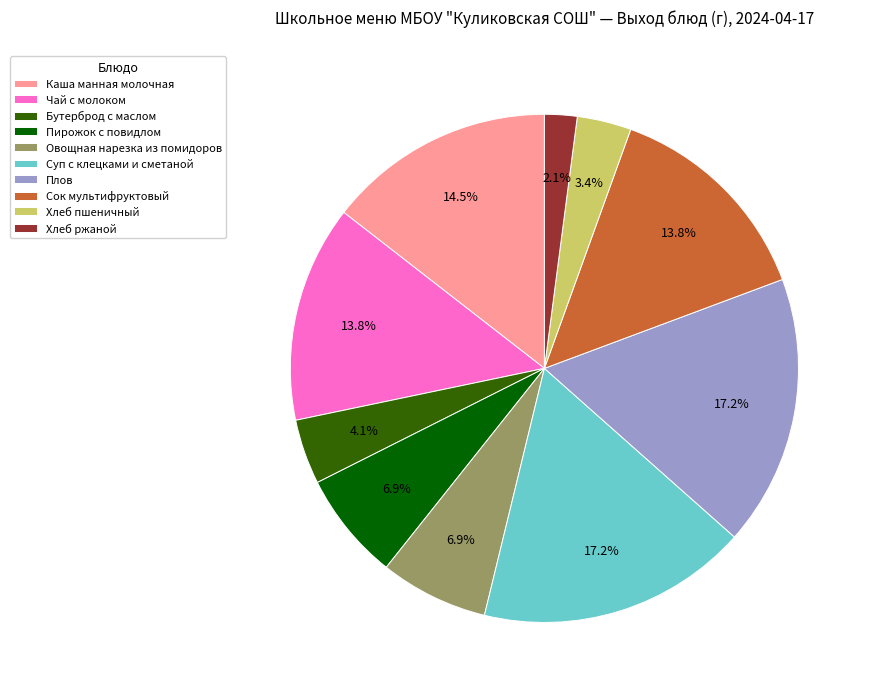

Which has a higher value, Пирожок с повидлом or Каша манная молочная?

Каша манная молочная